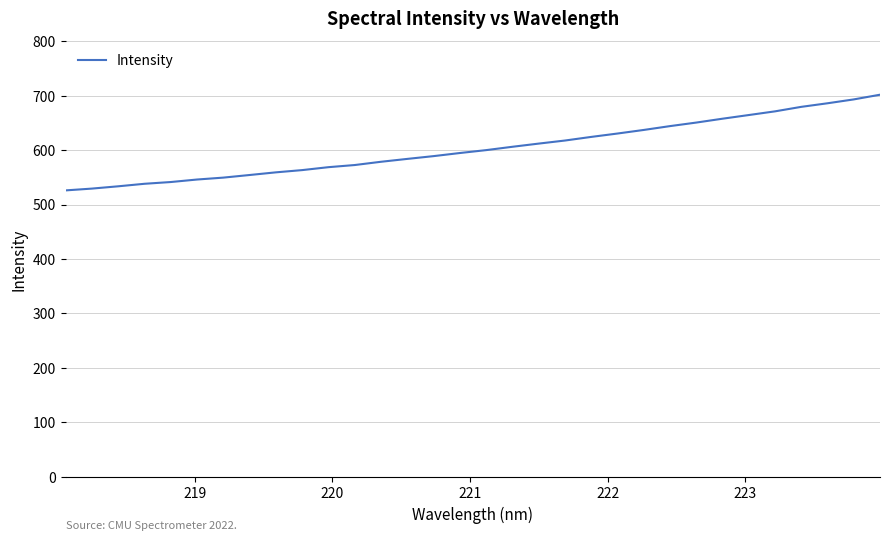

What is the difference between the maximum and minimum values?

175.8